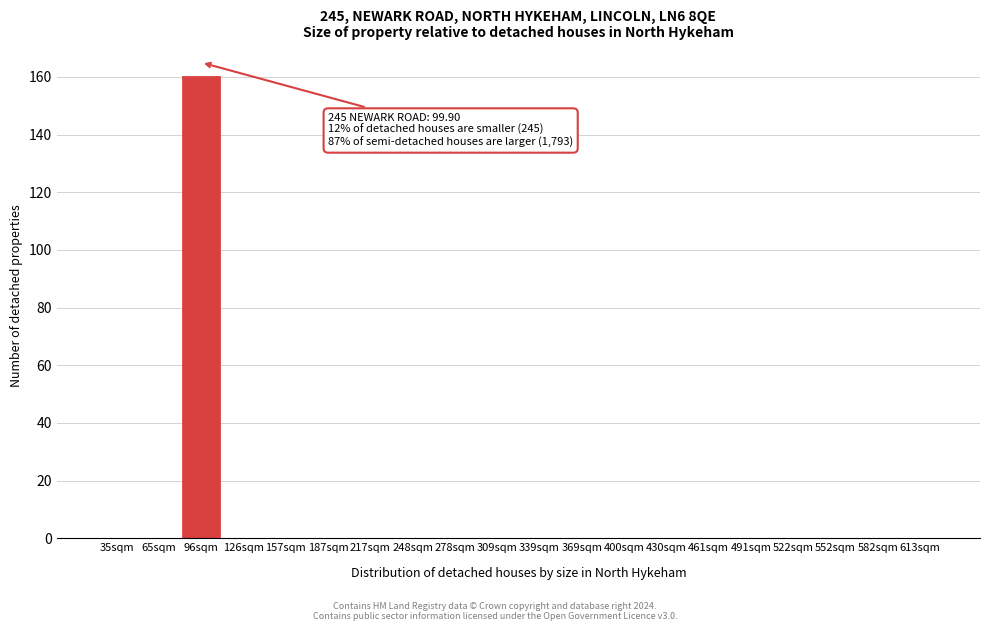

Reading right to left, list all the values displayed in this chart.

613sqm=0	582sqm=0	552sqm=0	522sqm=0	491sqm=0	461sqm=0	430sqm=0	400sqm=0	369sqm=0	339sqm=0	309sqm=0	278sqm=0	248sqm=0	217sqm=0	187sqm=0	157sqm=0	126sqm=0	96sqm=160	65sqm=0	35sqm=0